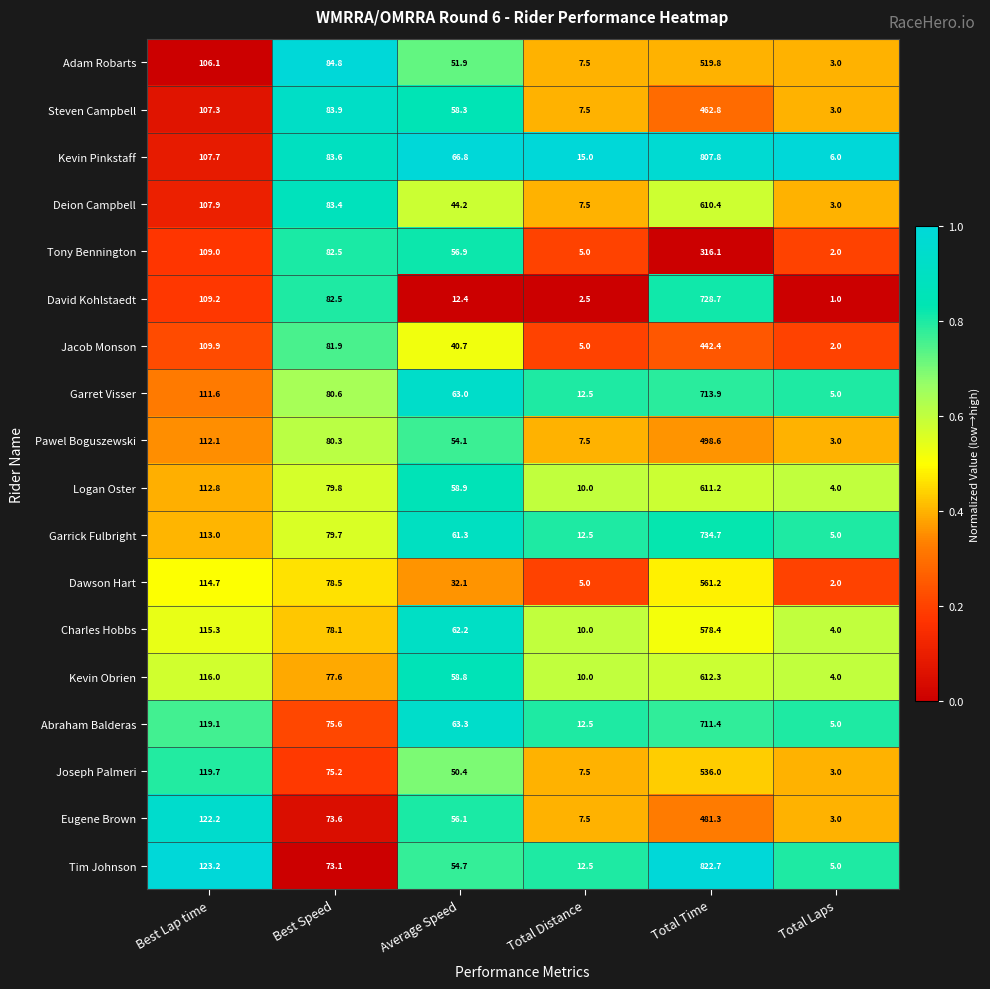

List the labels in order of Abraham Balderas value, largest first.

Total Time, Best Lap time, Best Speed, Average Speed, Total Distance, Total Laps